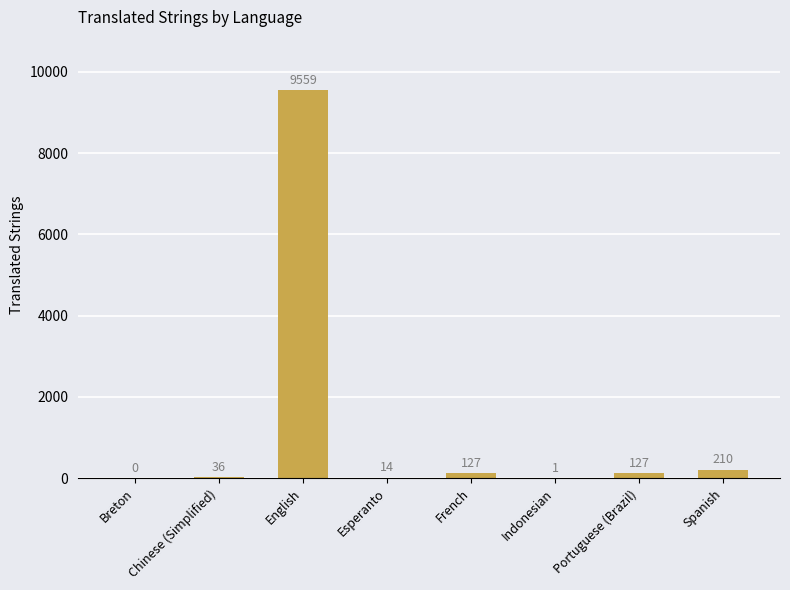

What is the sum of all values?

10074